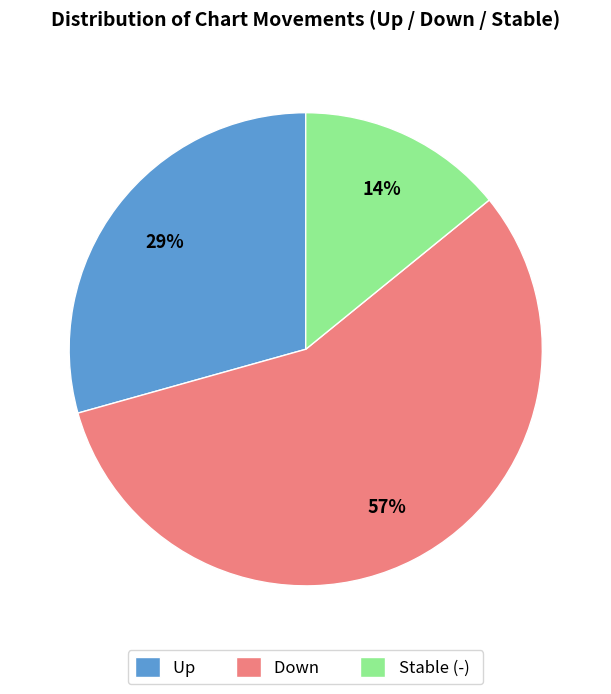

Which slice is the smallest?

Stable (-)